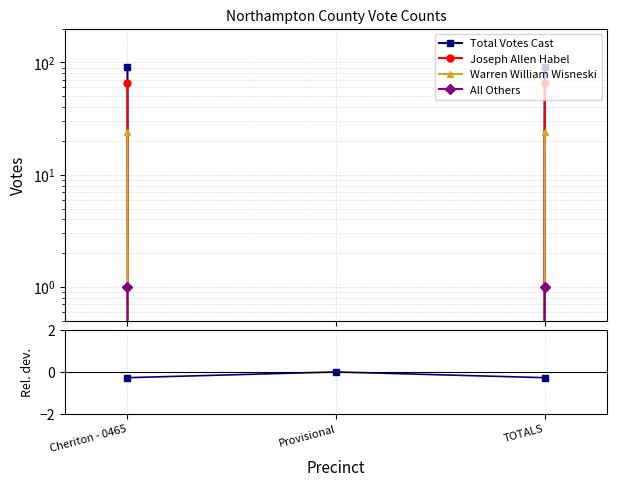

Which series changed the most between Cheriton - 0465 and Provisional?

Total Votes Cast